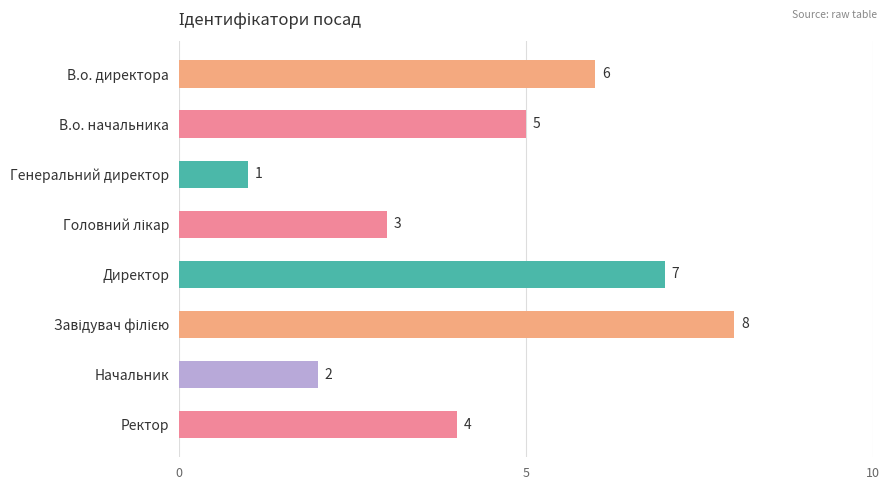

Which category has the lowest value across all series?

Генеральний директор